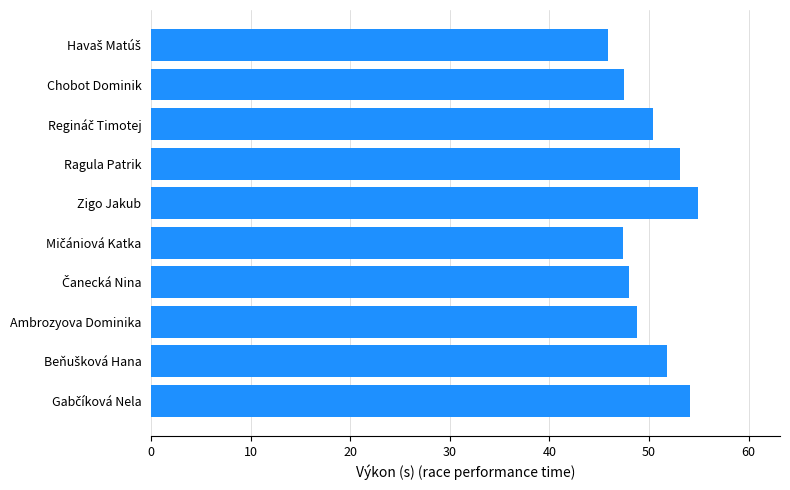

The chart shows a value of 76.9 at Zigo Jakub. True or false?

False